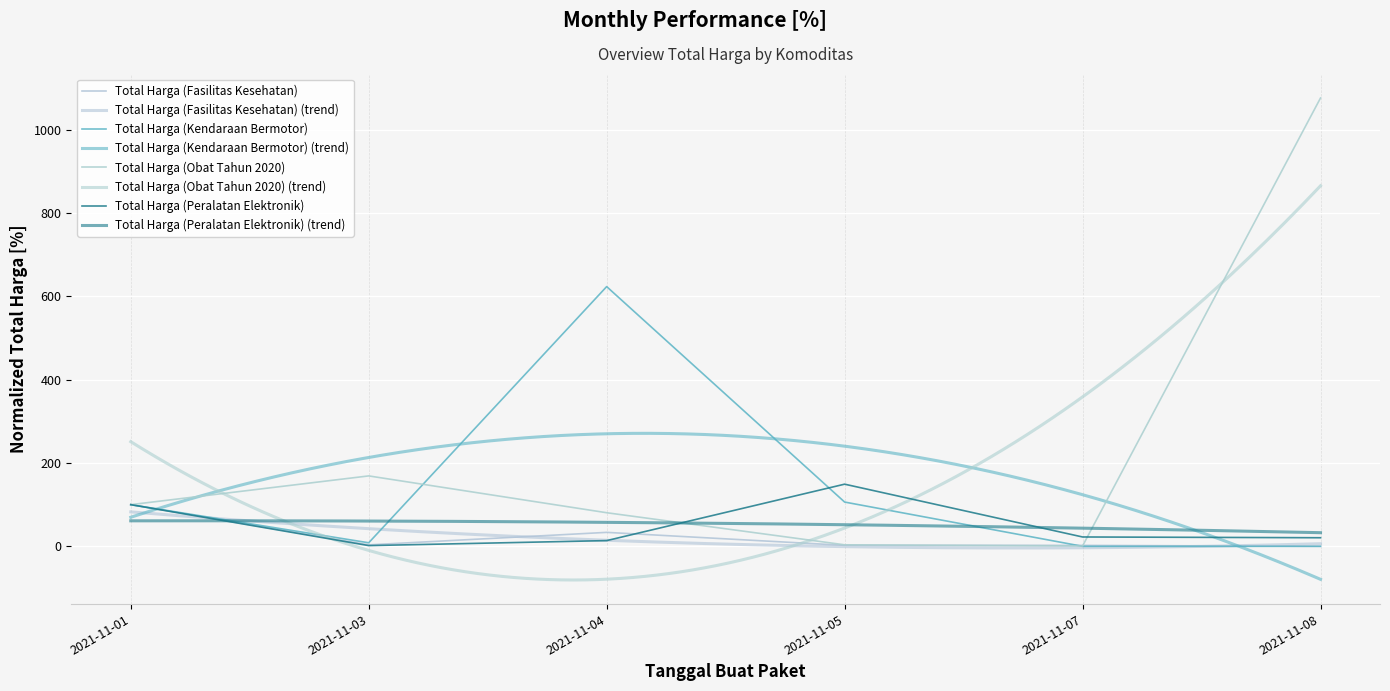

Which series has the largest total across all categories?

Total Harga (Obat Tahun 2020)